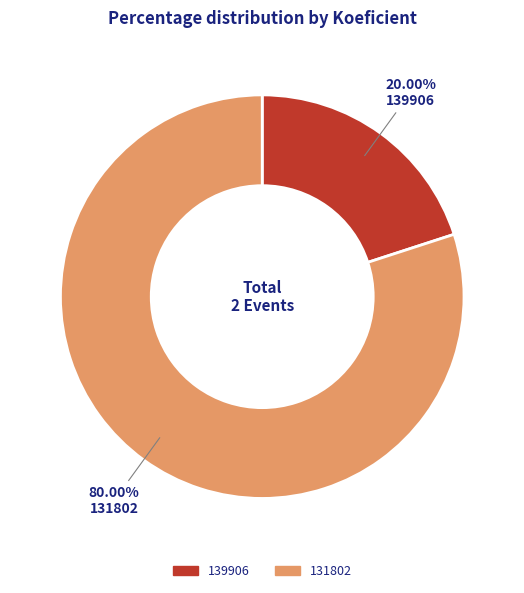

What portion of the pie excludes 139906?

80.0%